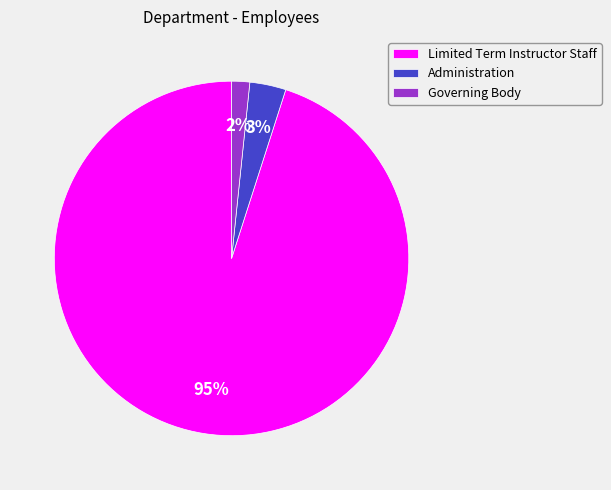

To the nearest percent, what is the combined percentage of Administration and Governing Body?

5%